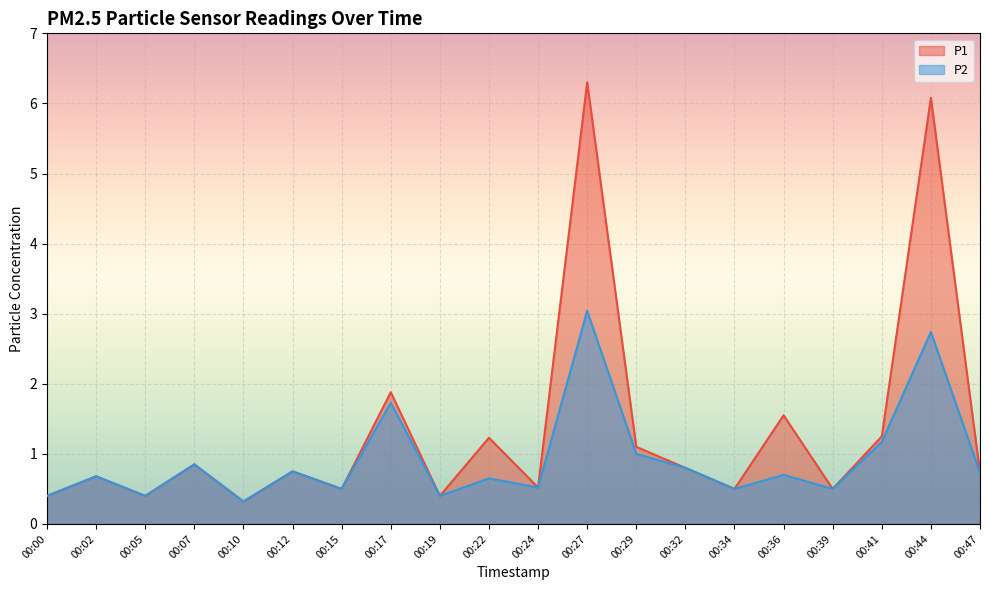

What is the minimum value shown in the chart?

0.3